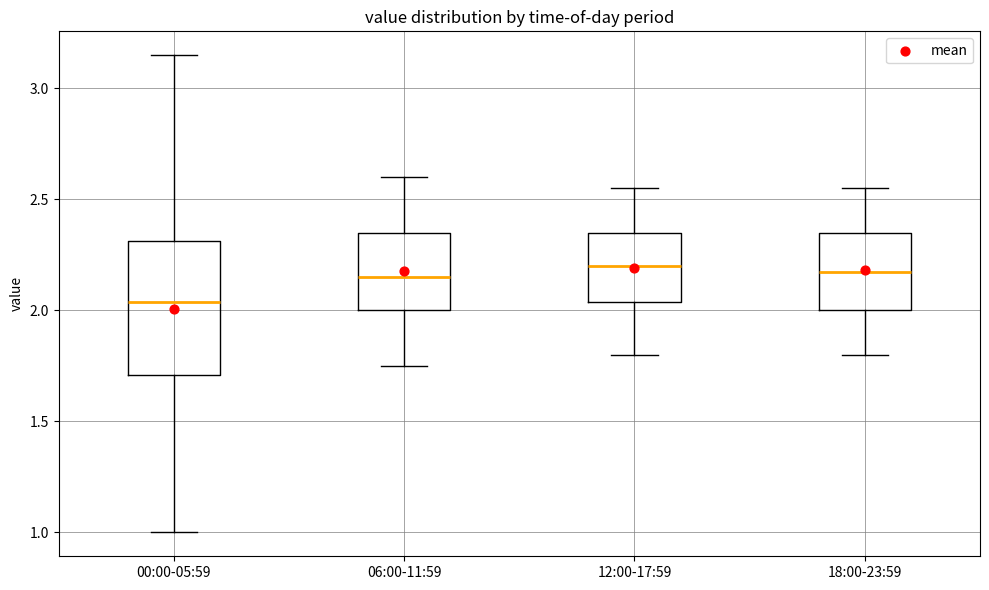

Which box is the tallest, from its lower edge to its upper edge?

00:00-05:59